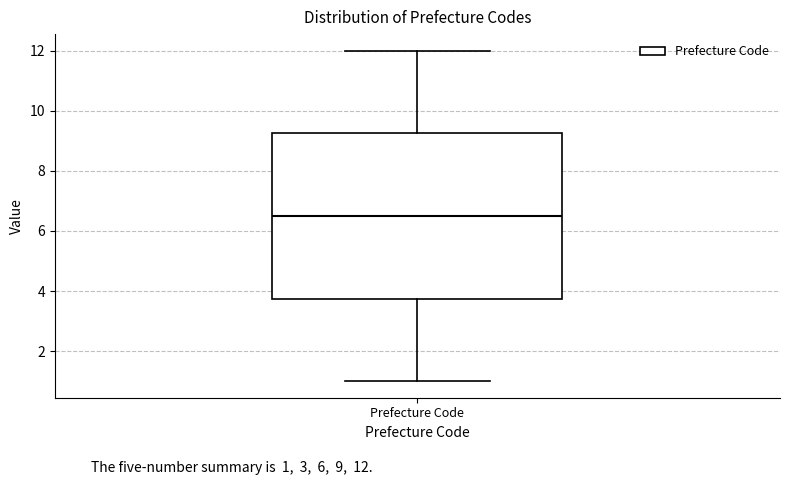

Where is the upper edge of the box for Prefecture Code on the y-axis? The values are not printed on the chart, so give them approximately, as read against the axis.

9.2